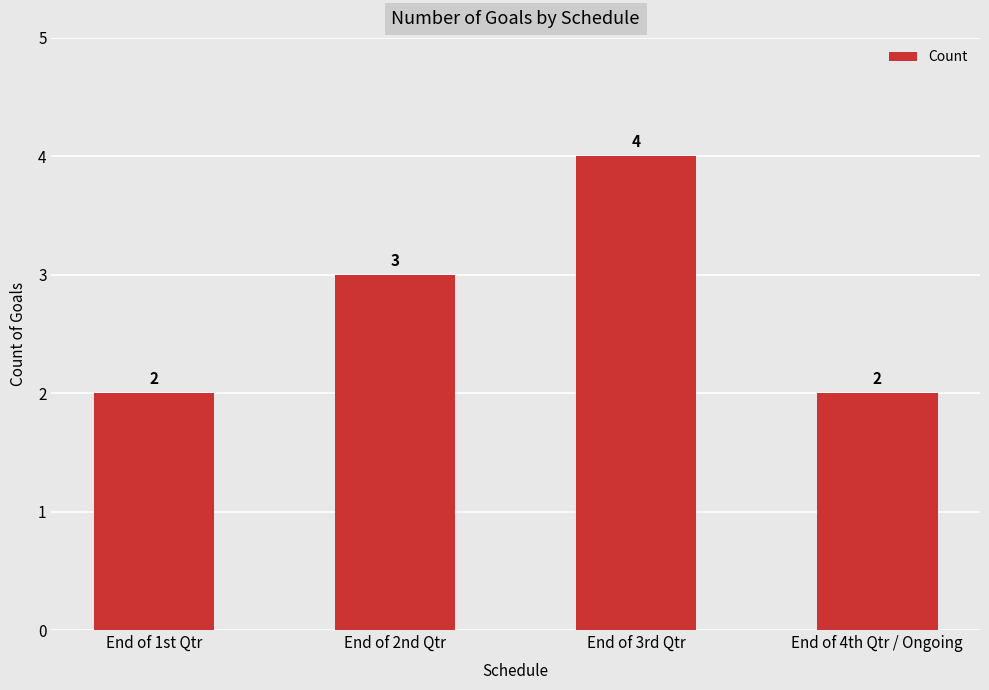

What is the label of the 1st bar from the left?

End of 1st Qtr